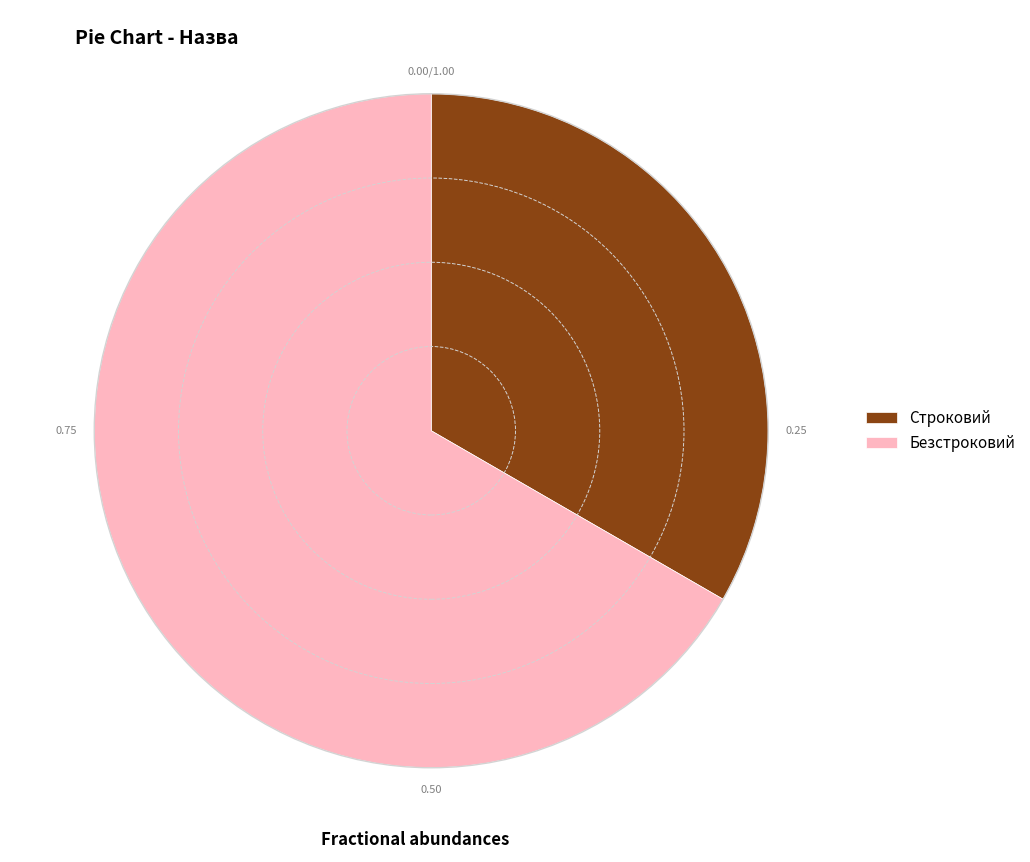

What is the smallest slice in the pie chart?

Строковий